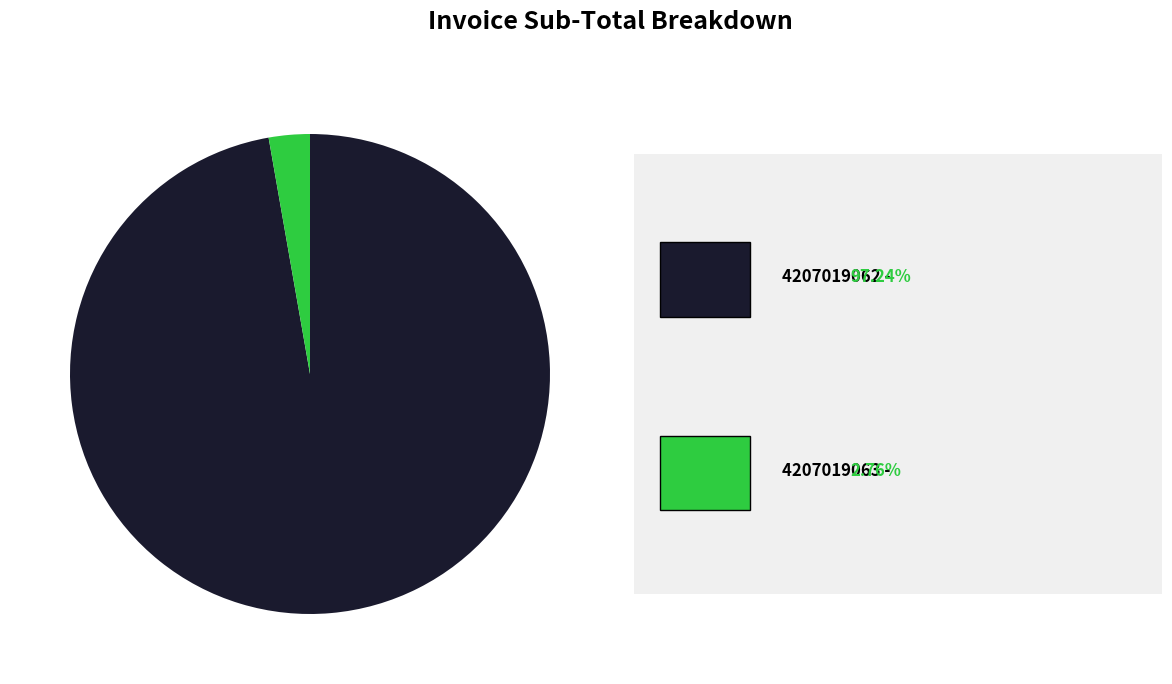

Does any single category account for the majority?

Yes